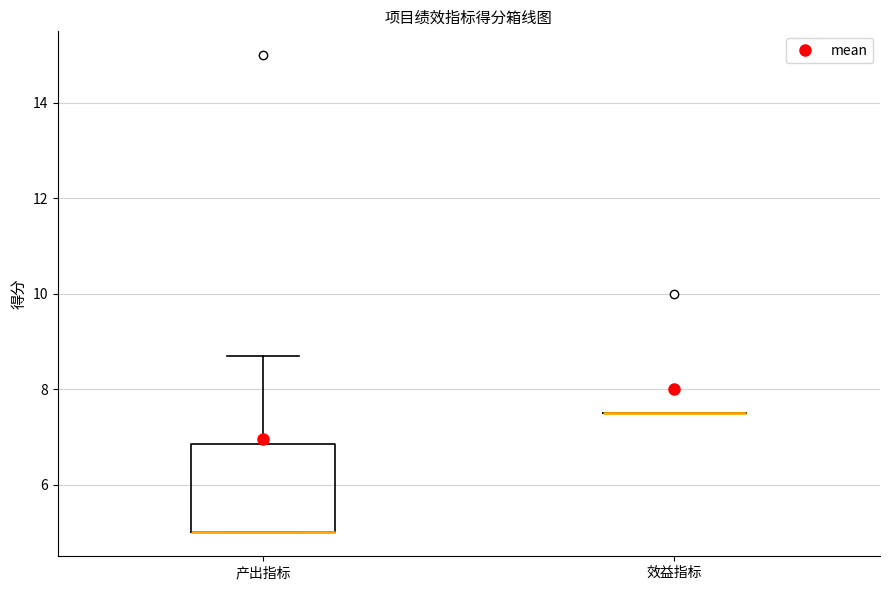

Reading left to right, read every box against the y-axis: the position of its median line, the range the box covers, and the ends of its whiskers. The values are not printed on the chart, so give them approximately, as read against the axis.

产出指标: median 5.0 (drawn on the box's lower edge), box 5.0 to 6.8, whiskers 5.0 to 8.8
效益指标: box collapsed to a line at 7.6, whiskers 7.6 to 7.6